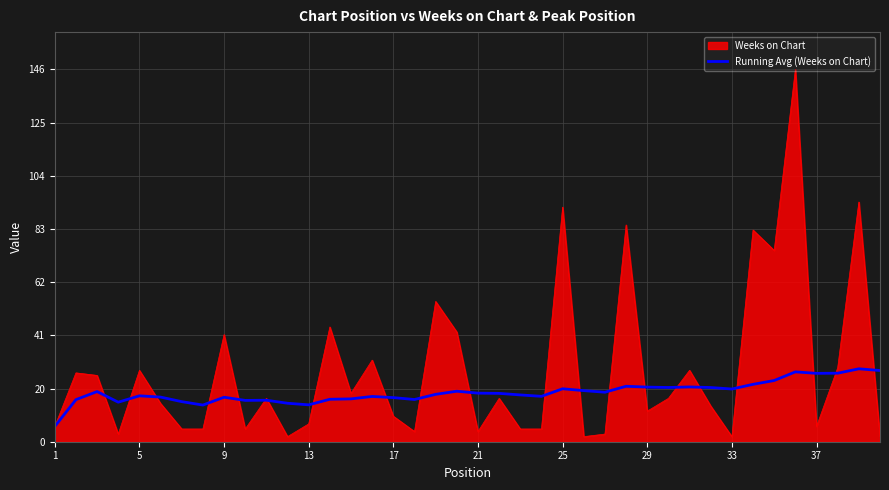

Rank the series by their maximum value, from lowest to highest.

Running Avg (Weeks on Chart), Weeks on Chart